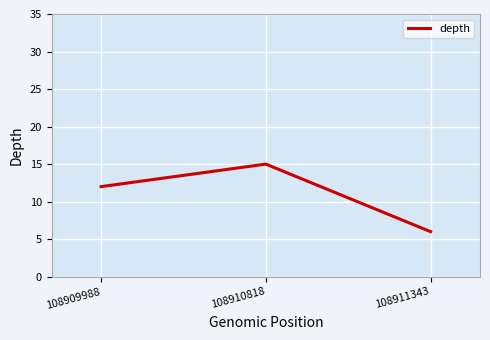

What is the change in value from 108909988 to 108910818?

+3